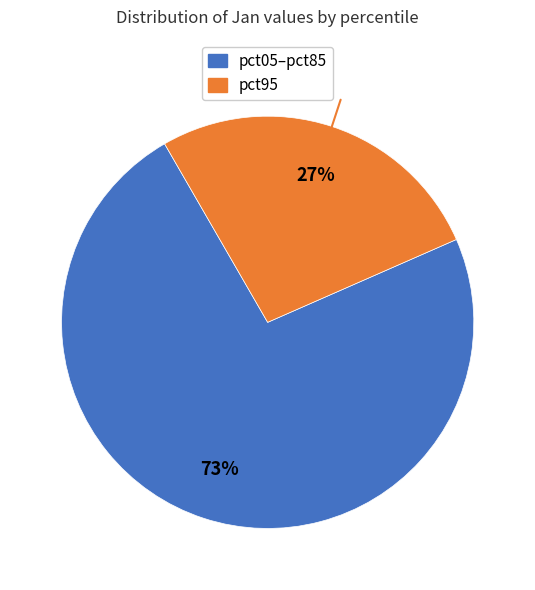

Is there a majority slice in this chart?

Yes